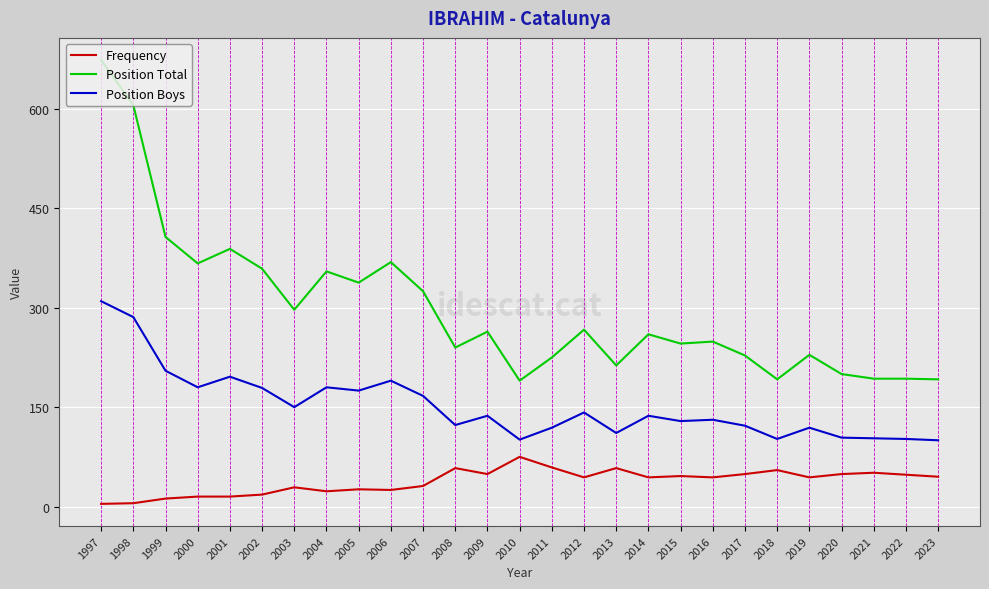

Where is the first local minimum for Position Total?

2000